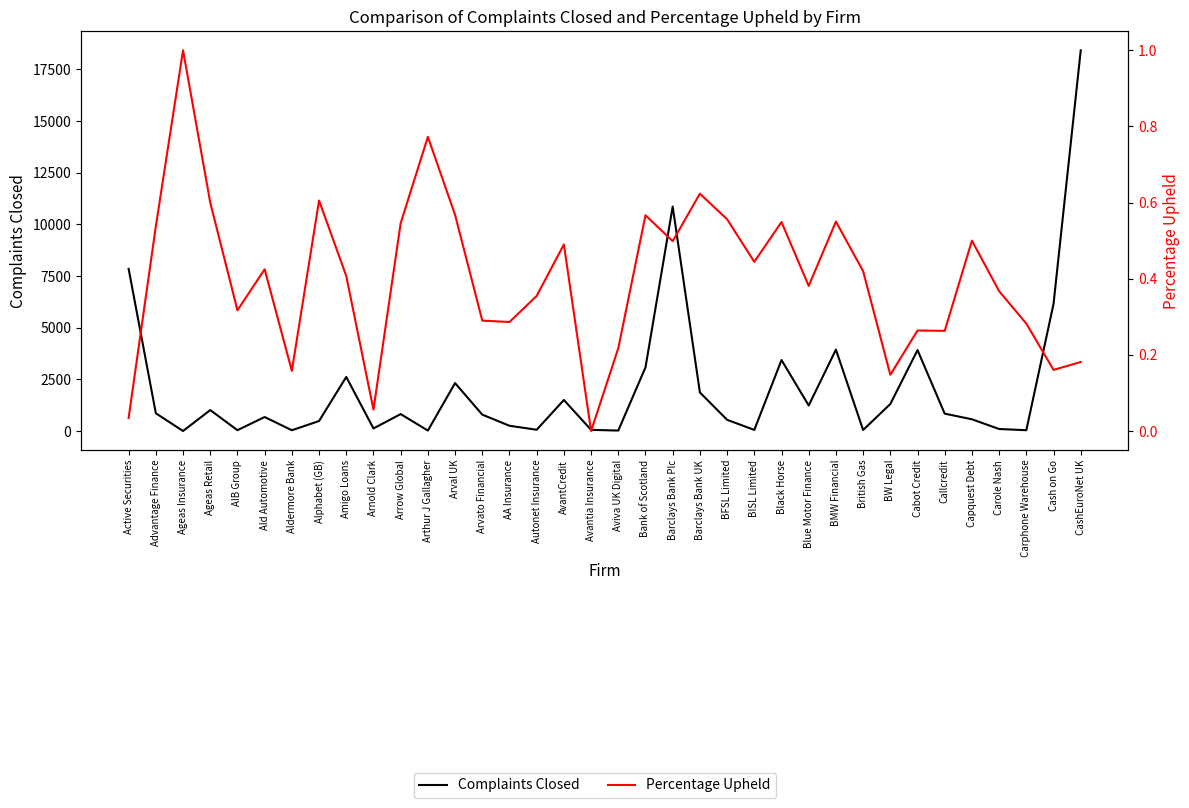

At which label is Complaints Closed closest to 9210?

Active Securities